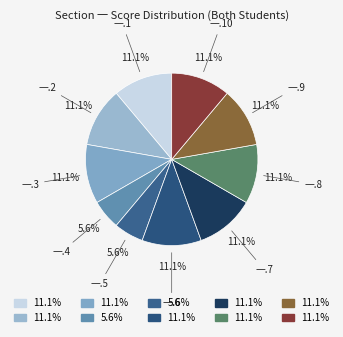

Count the number of slices in the pie.

10